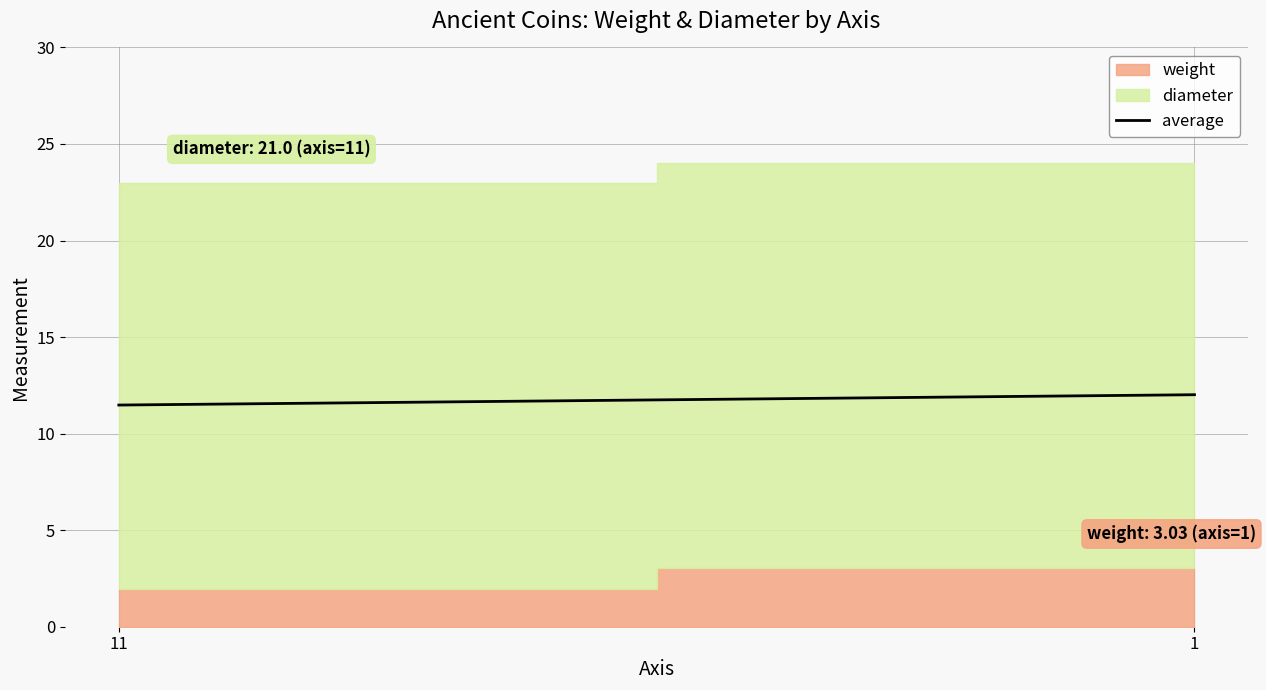

What is the change in value from 11 to 1?

+0.5